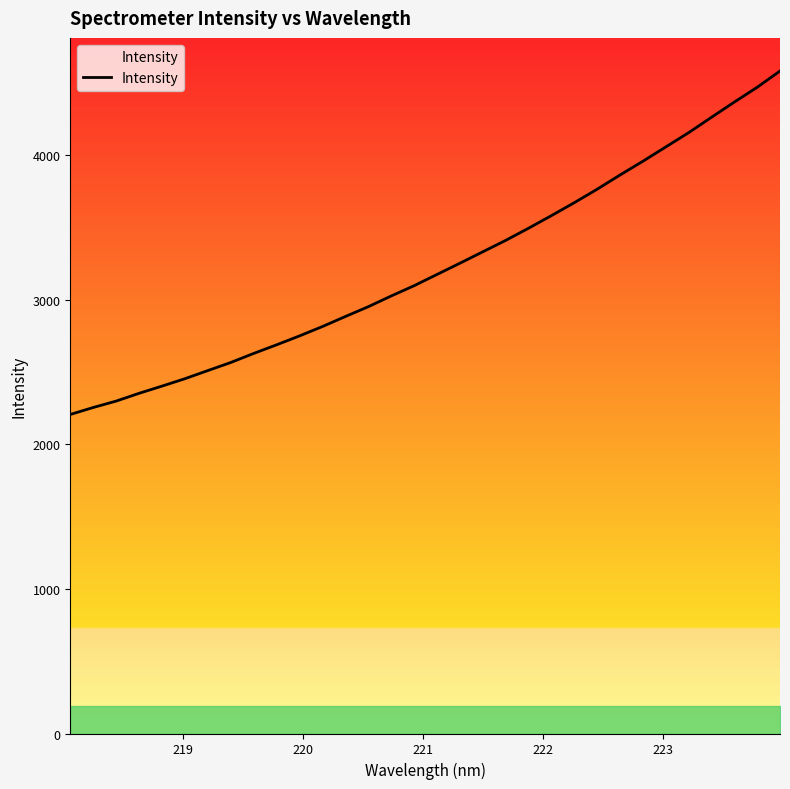

What is the difference between the maximum and minimum values?

2376.7